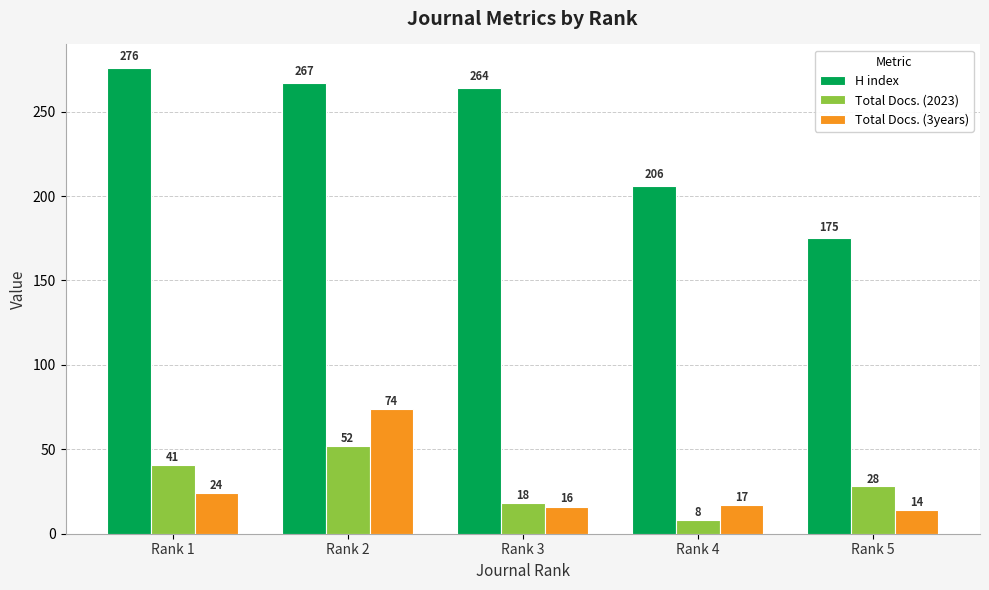

At Rank 1, list the series in order from smallest to largest.

Total Docs. (3years), Total Docs. (2023), H index